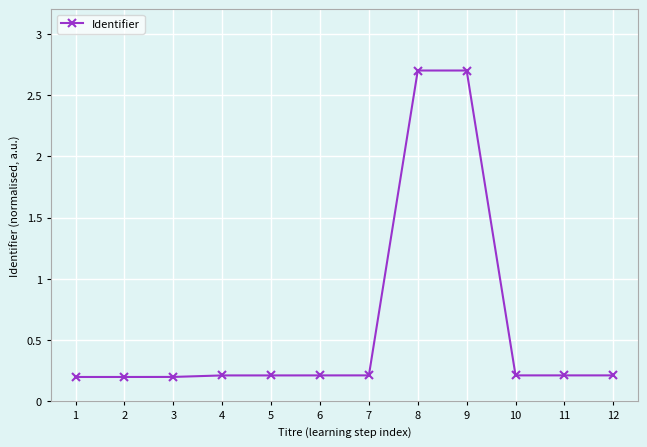

What is the difference between the maximum and minimum values?

2.5